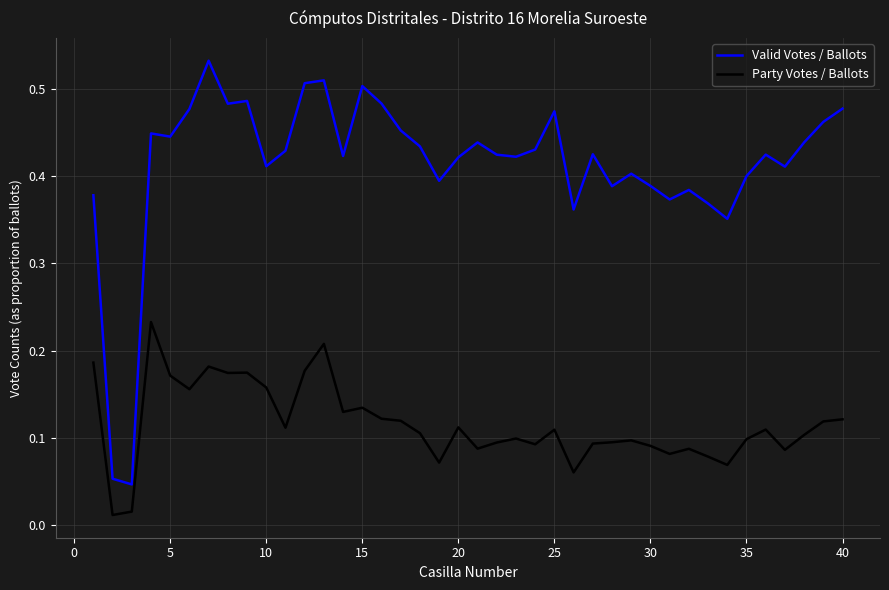

True or false: Party Votes / Ballots and Valid Votes / Ballots intersect in this chart.

False